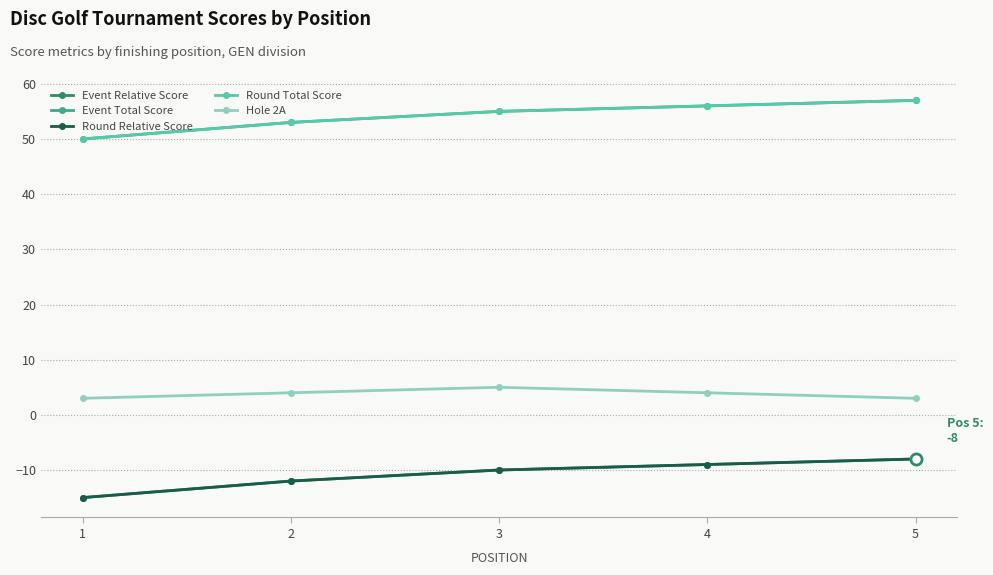

Reading left to right, extract all data points from this chart.

Event Relative Score: 1=-15	2=-12	3=-10	4=-9	5=-8
Event Total Score: 1=50	2=53	3=55	4=56	5=57
Round Relative Score: 1=-15	2=-12	3=-10	4=-9	5=-8
Round Total Score: 1=50	2=53	3=55	4=56	5=57
Hole 2A: 1=3	2=4	3=5	4=4	5=3